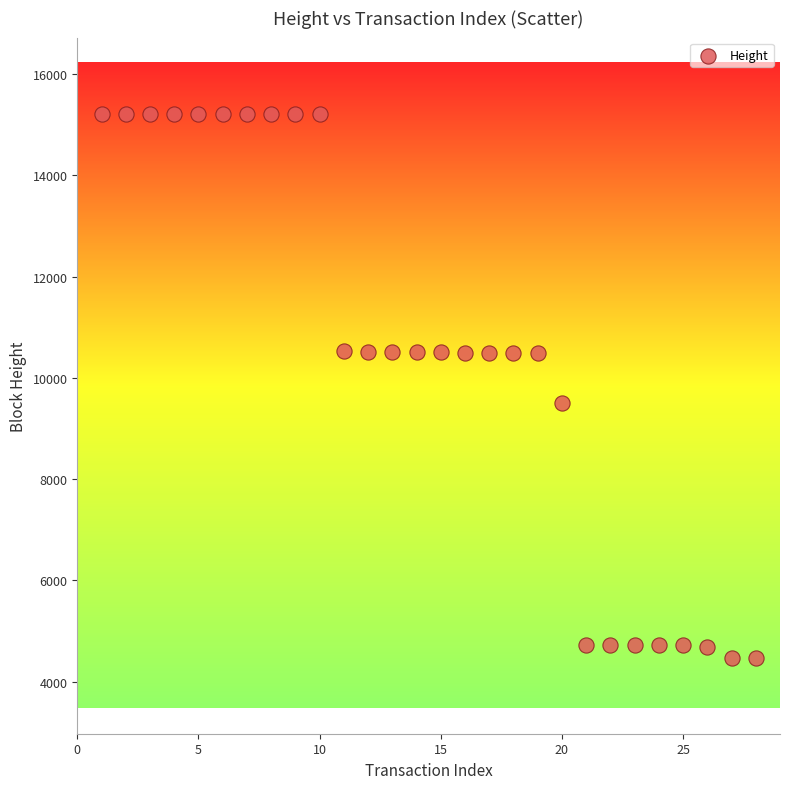

What is the range of Y values (max minus min)?

10753